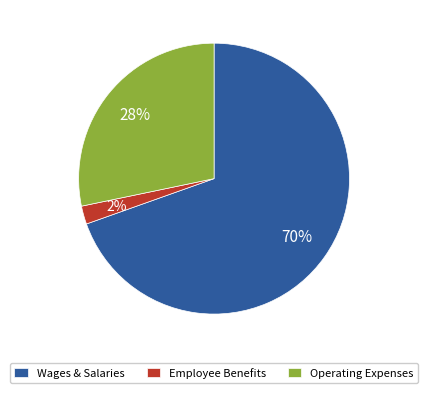

Rank the categories by value from lowest to highest.

Employee Benefits, Operating Expenses, Wages & Salaries